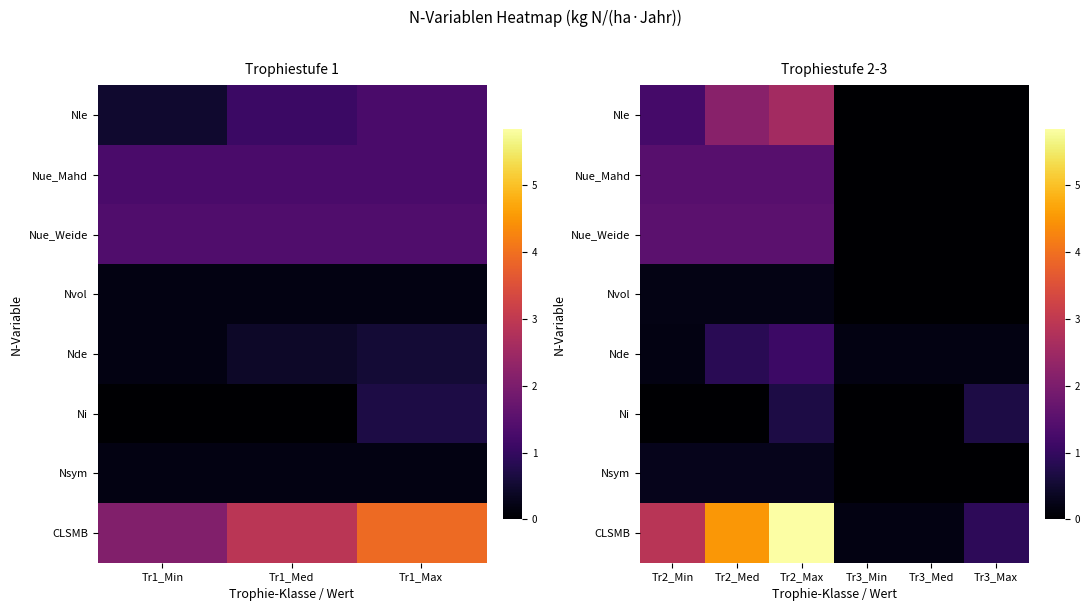

What is the highest value of the Nle series?

2.6